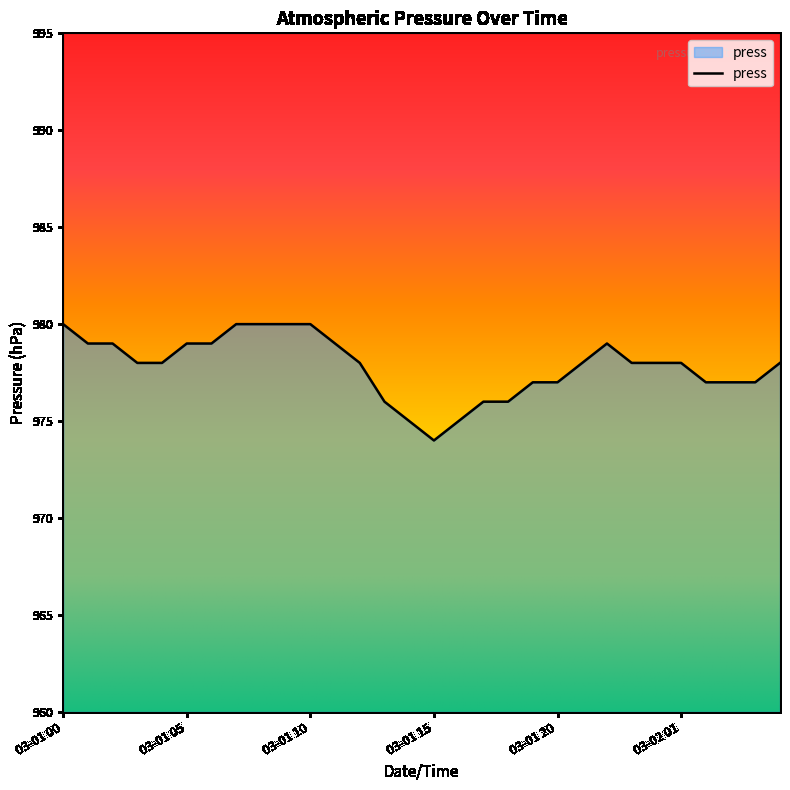

What is the greatest value displayed?

980